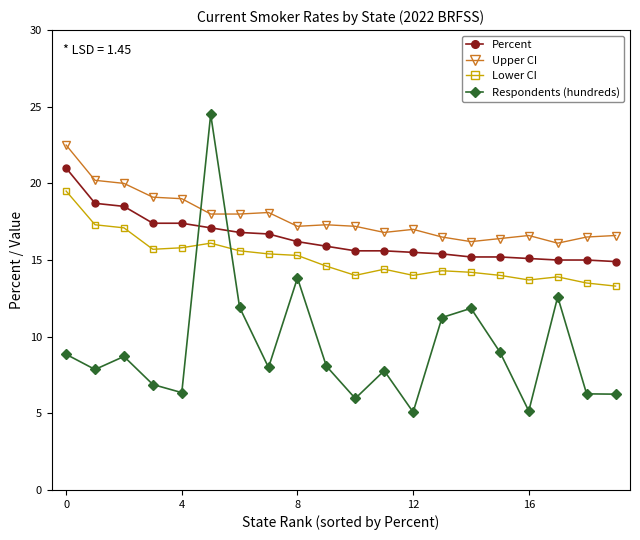

What is the sum of all Lower CI values?

301.7